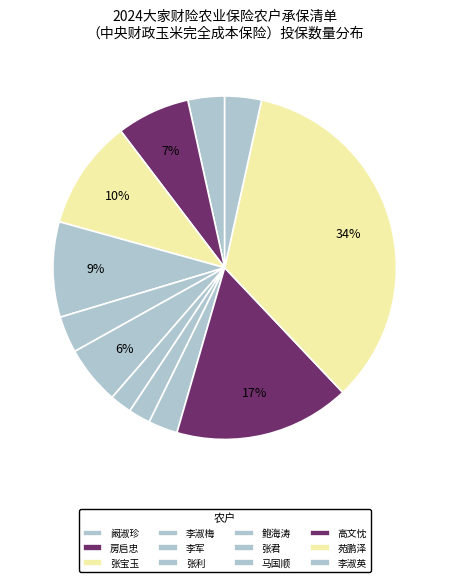

Which has a higher value, 鲍海涛 or 房启忠?

房启忠